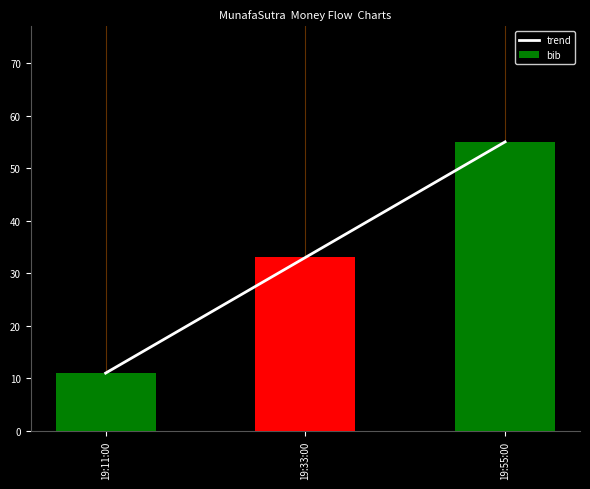

List the labels in order of trend value, smallest first.

19:11:00, 19:33:00, 19:55:00